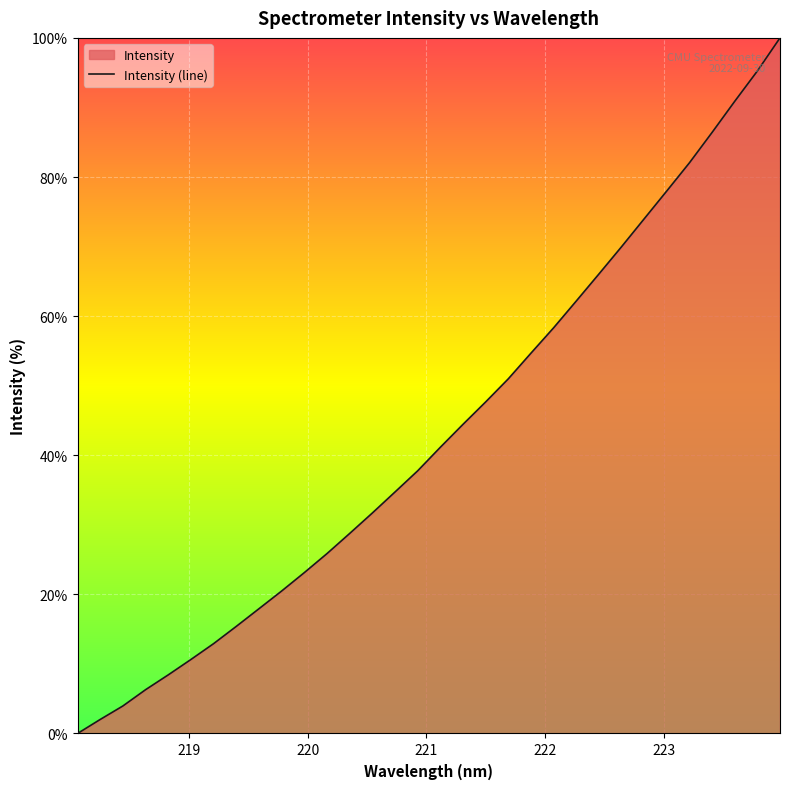

What is the difference between the maximum and minimum values?

100.0